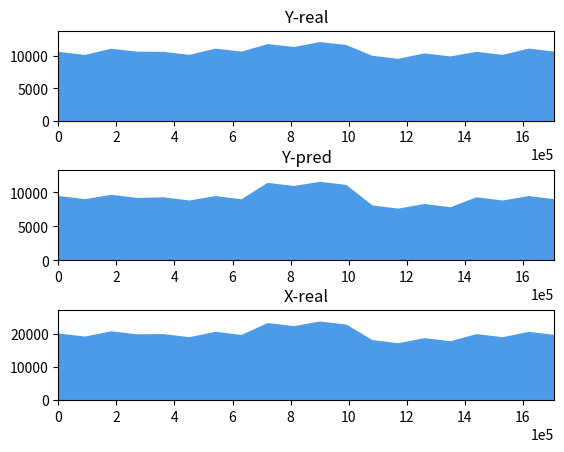

The value of TC (col_6) at 6 is 6411. True or false?

False